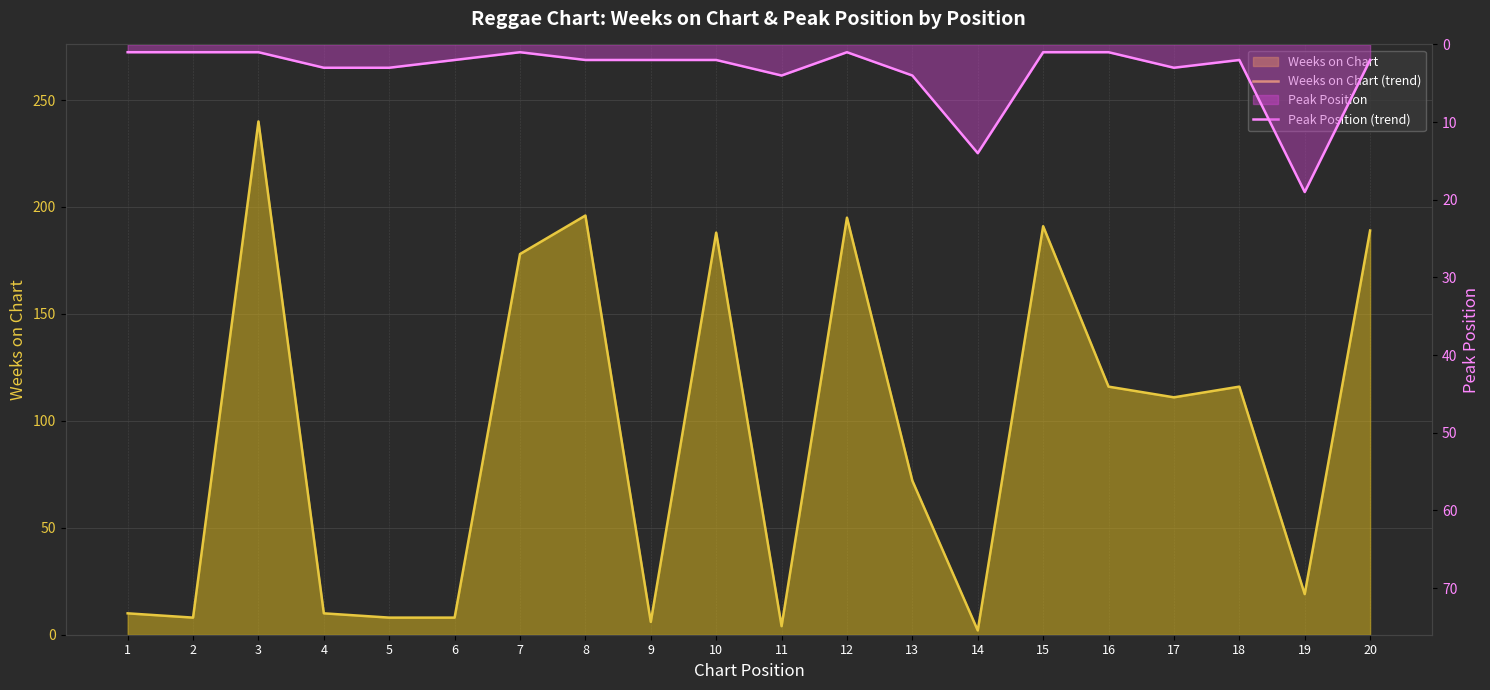

Between 18 and 19, which series saw the biggest shift?

Weeks on Chart (trend)